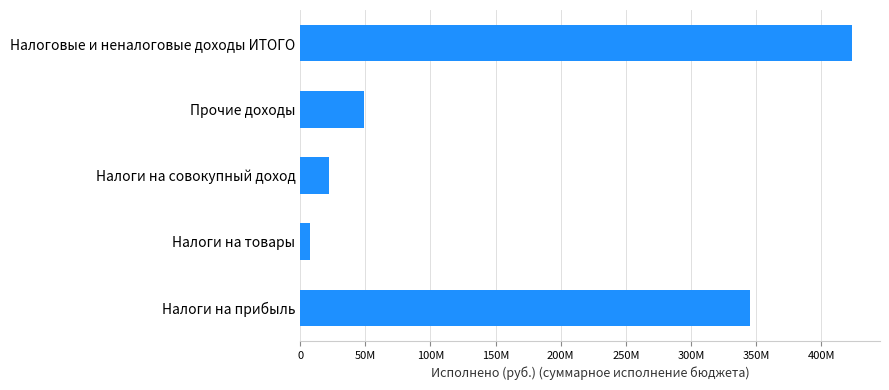

What is the sum of all values?

847857773.0